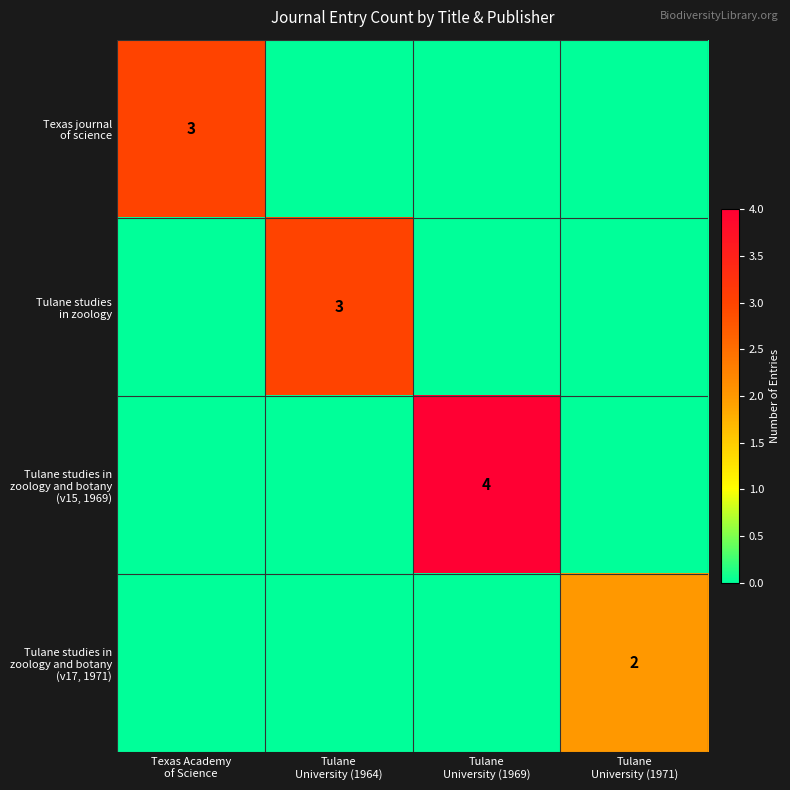

At which category is the sum across all series the highest?

Tulane
University (1969)